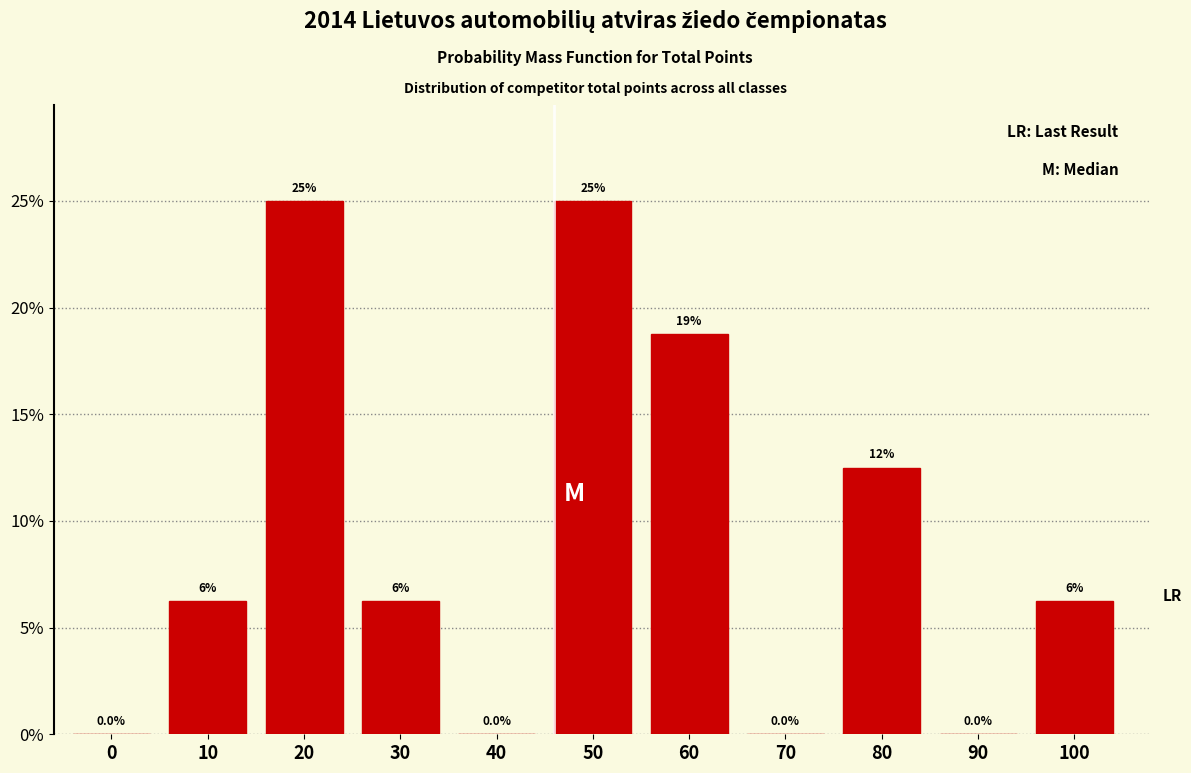

True or false: the data shows 3.2 at 30.

False